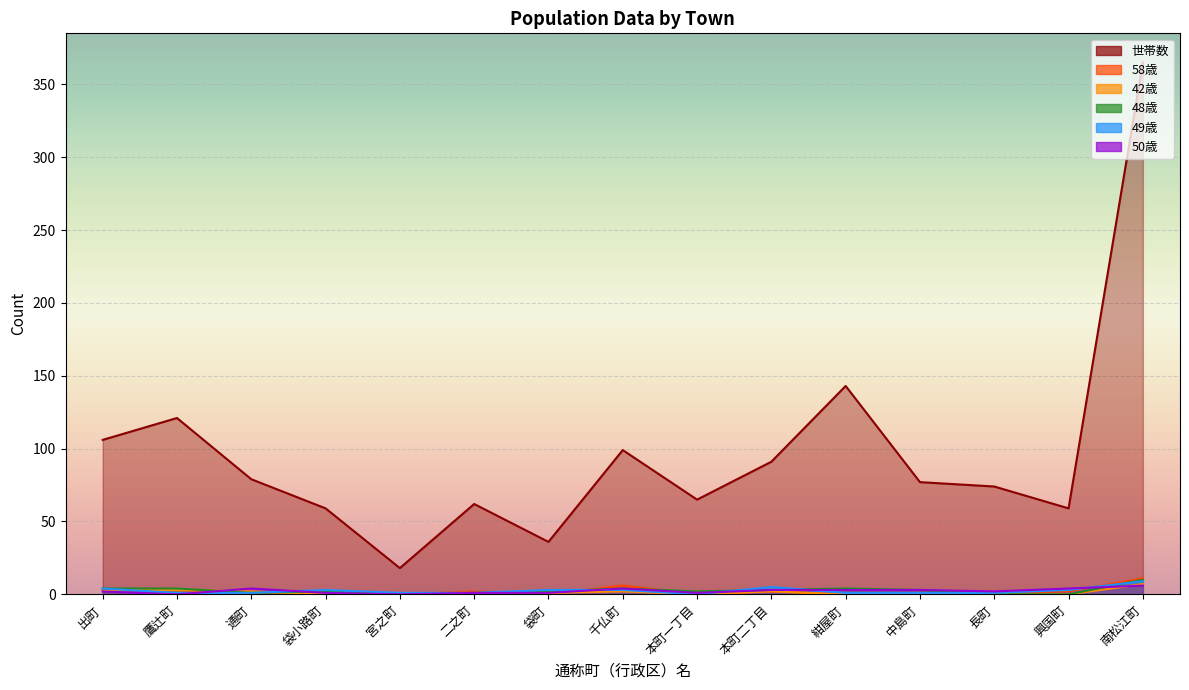

At which category does 50歳 reach its first local valley?

鷹辻町